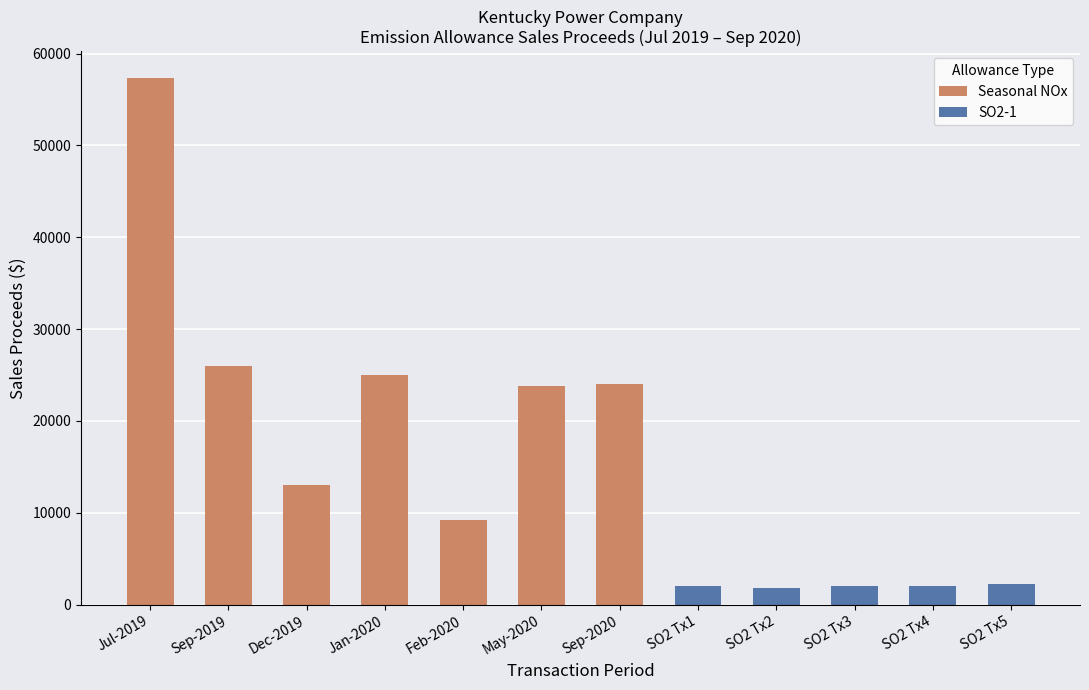

The value of SO2-1 at SO2 Tx2 is 1794. True or false?

True